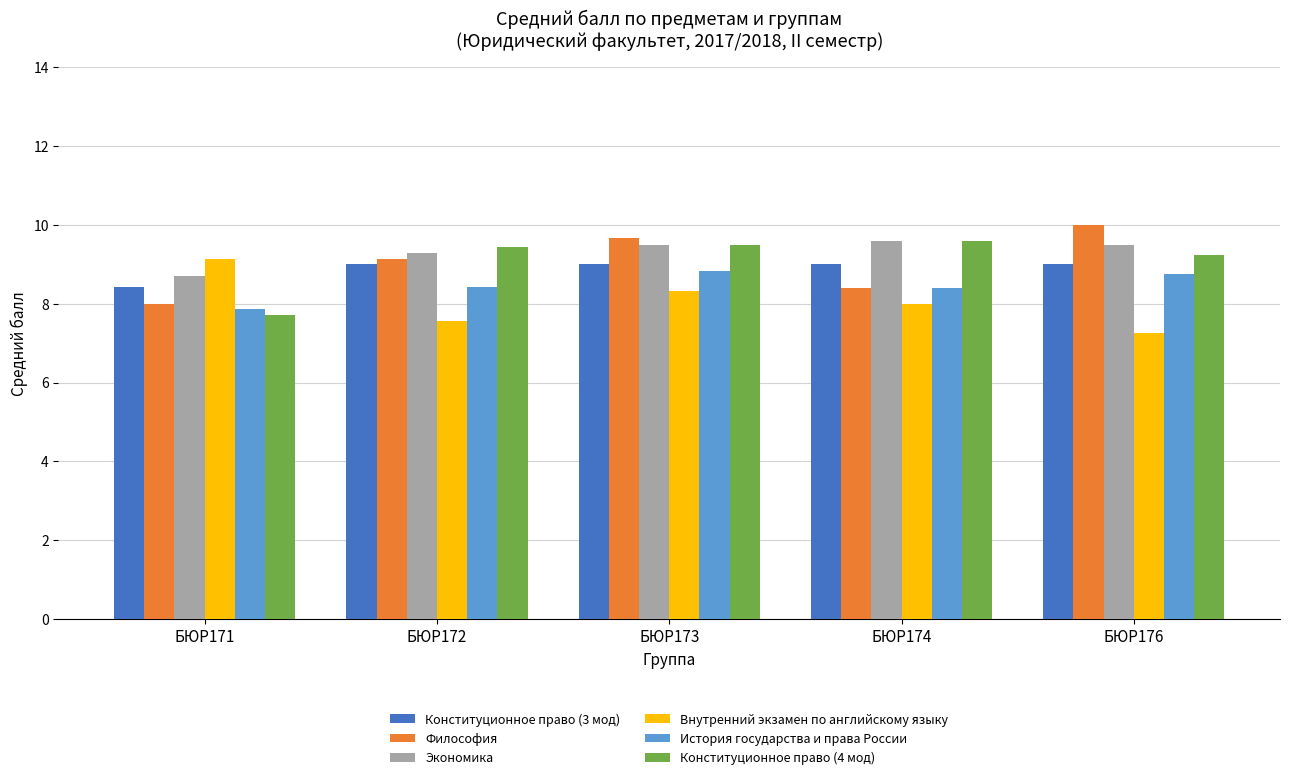

How many data points does each series have?

5